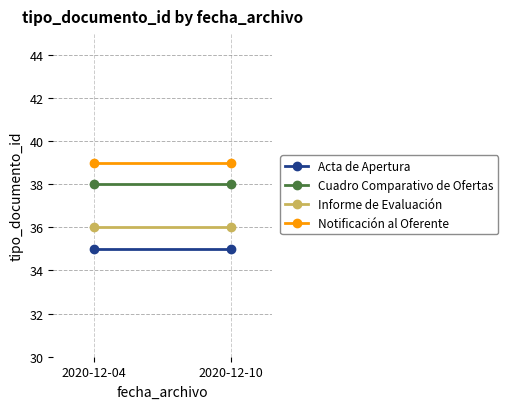

Reading left to right, list all the values displayed in this chart.

Acta de Apertura: 35	35
Cuadro Comparativo de Ofertas: 38	38
Informe de Evaluación: 36	36
Notificación al Oferente: 39	39